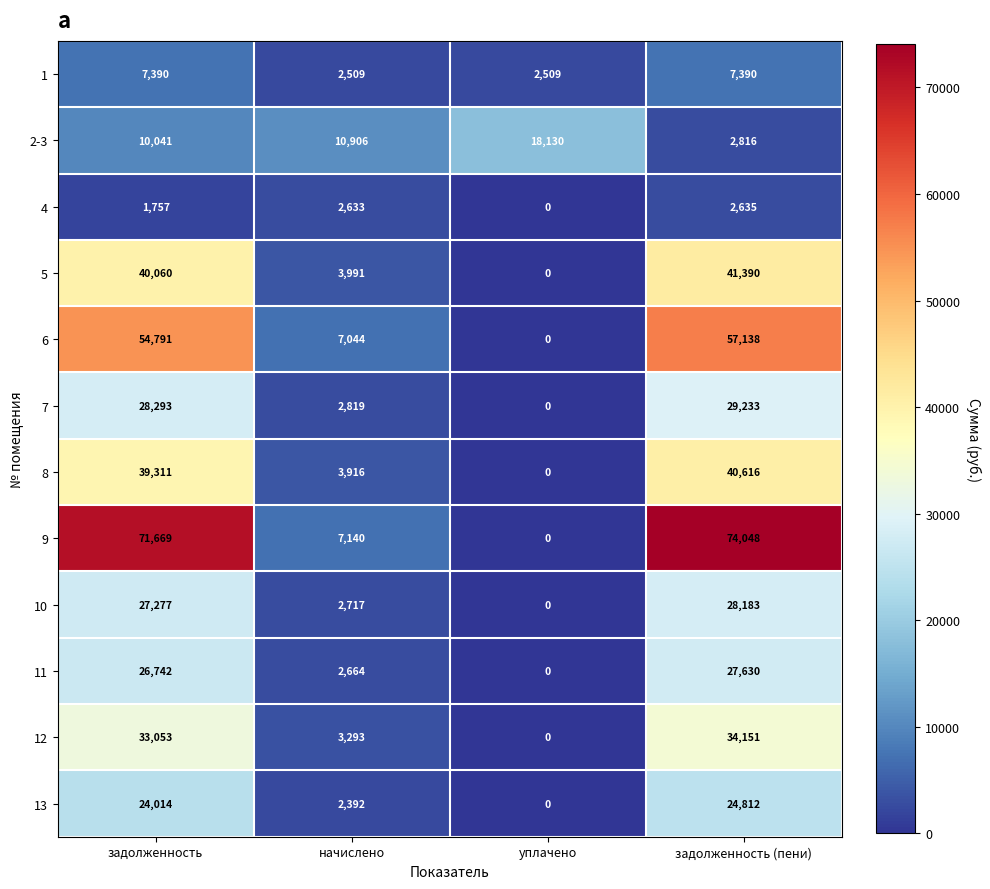

Is the value of 10 at начислено greater than the value of 6 at задолженность?

No